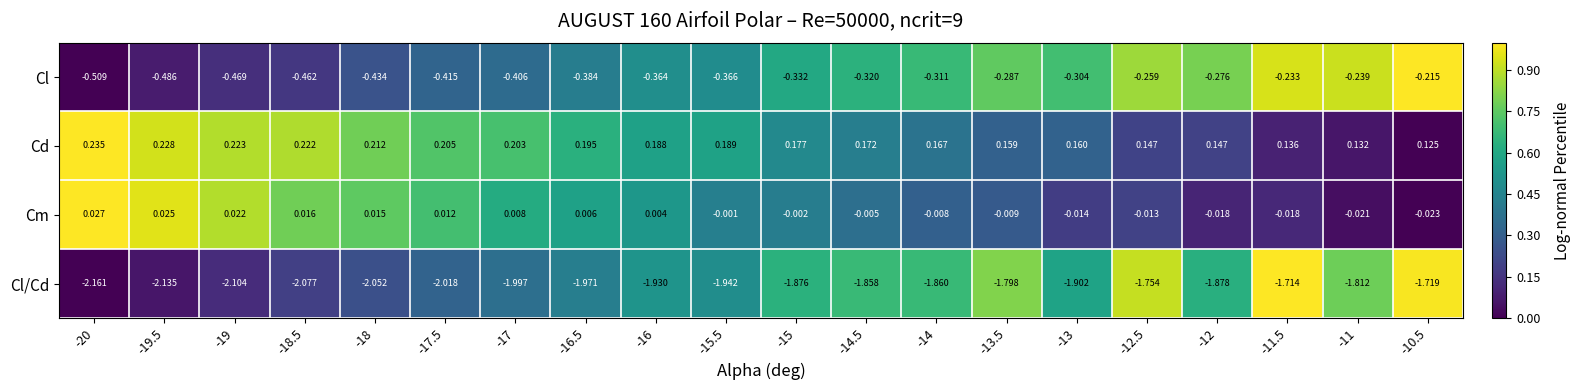

Rank the series at -11 from highest to lowest value.

Cd, Cm, Cl, Cl/Cd